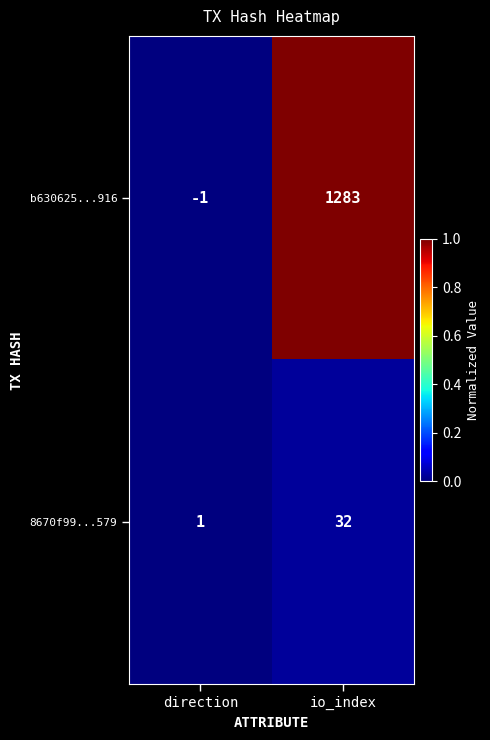

Reading right to left, extract all data points from this chart.

b630625...916: io_index=1283	direction=-1
8670f99...579: io_index=32	direction=1